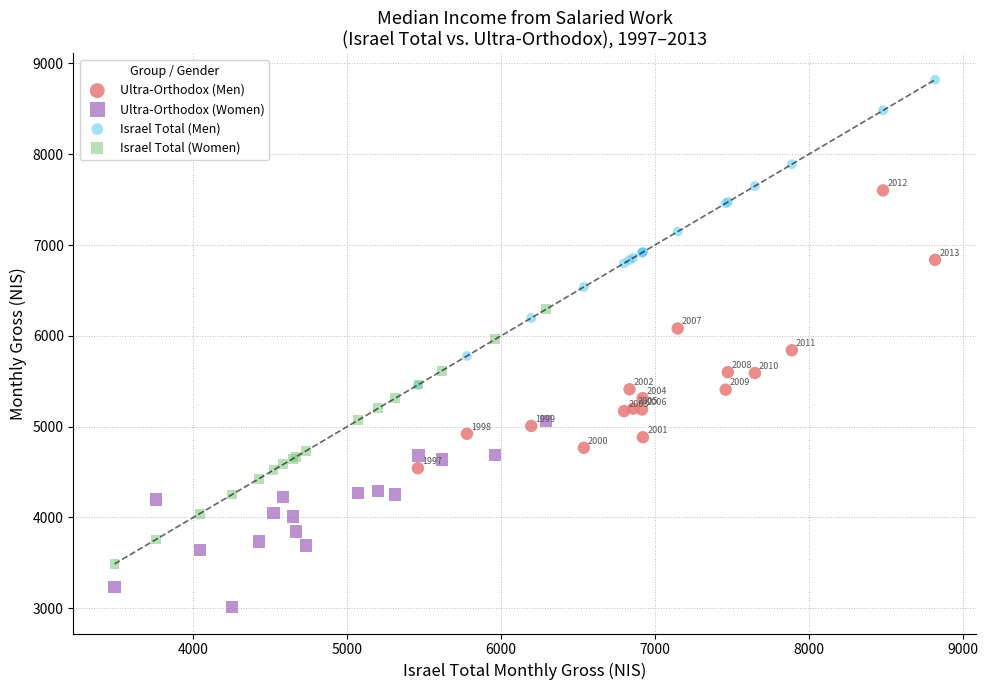

Which series has the largest Y range (max minus min)?

Israel Total (Men)